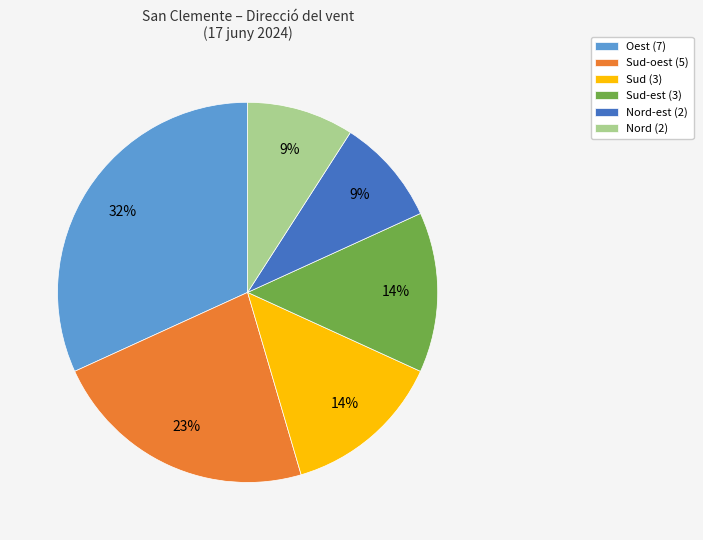

Combined, do Nord-est (2) and Nord (2) account for over 50%?

No